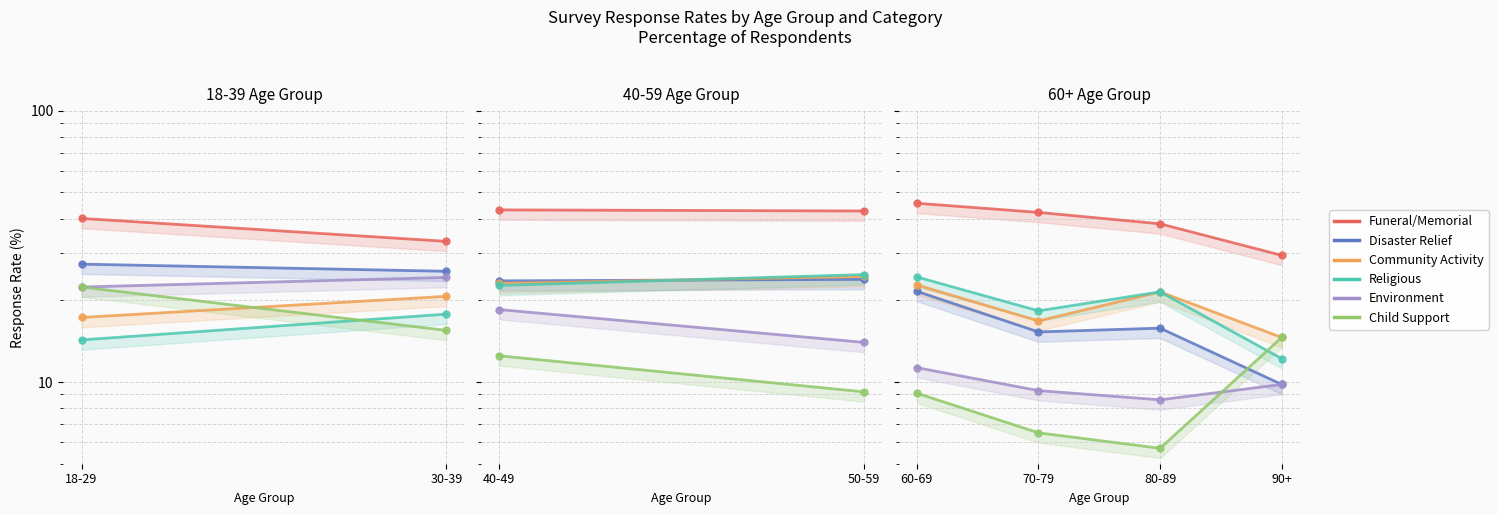

Which series has the widest spread of values?

col_3 (Funeral/Memorial)